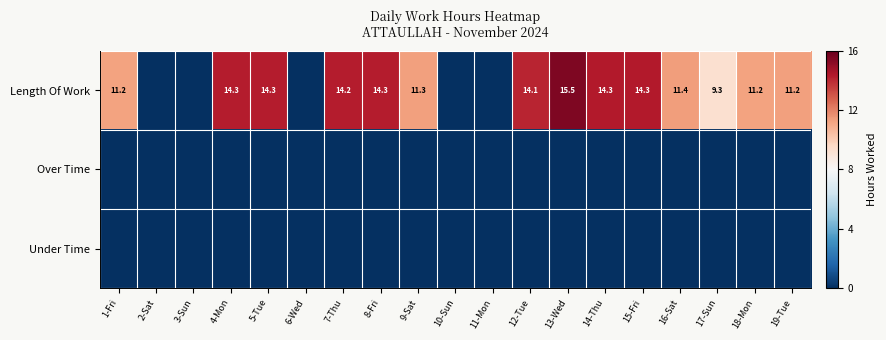

The Length Of Work series shows 14.3 at 15-Fri. True or false?

True